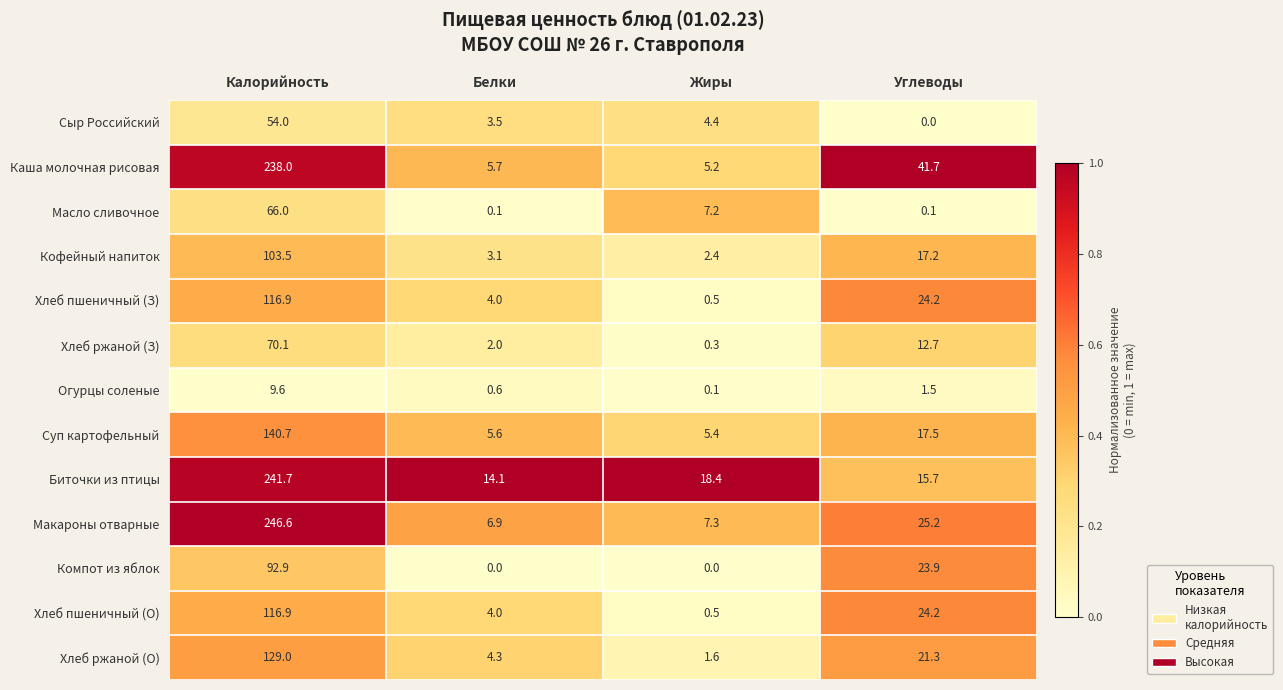

The value of Макароны отварные at Калорийность is 58.9. True or false?

False